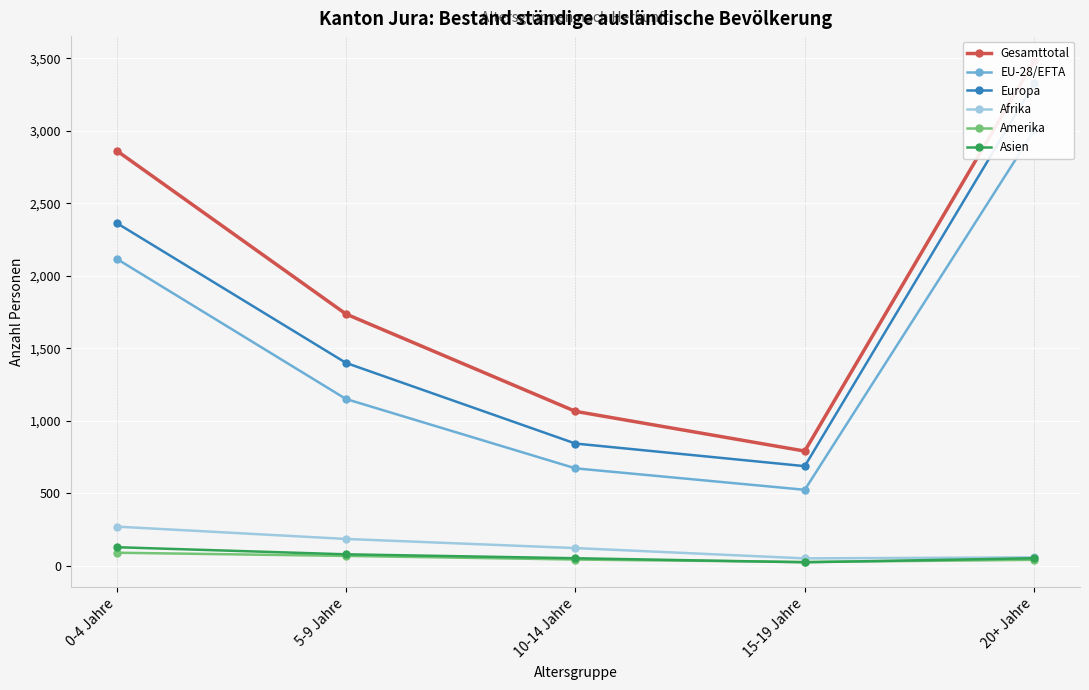

True or false: Amerika has more than 2 interior local peaks.

False